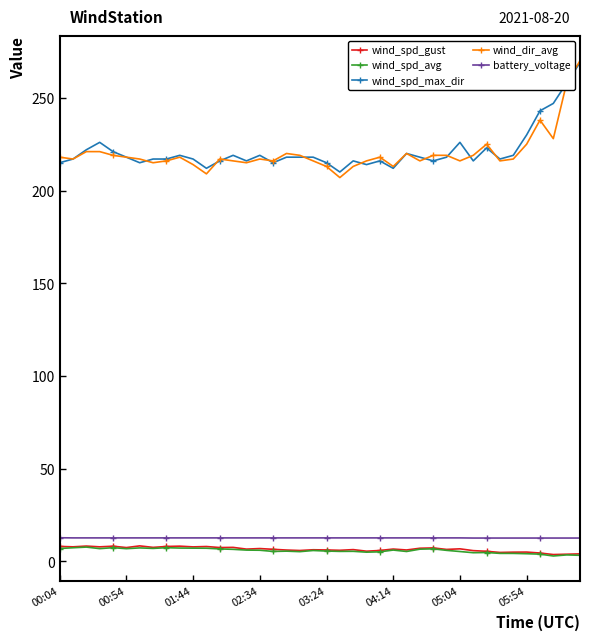

What is the value of the wind_dir_avg point at the 25th from the left?

218.0